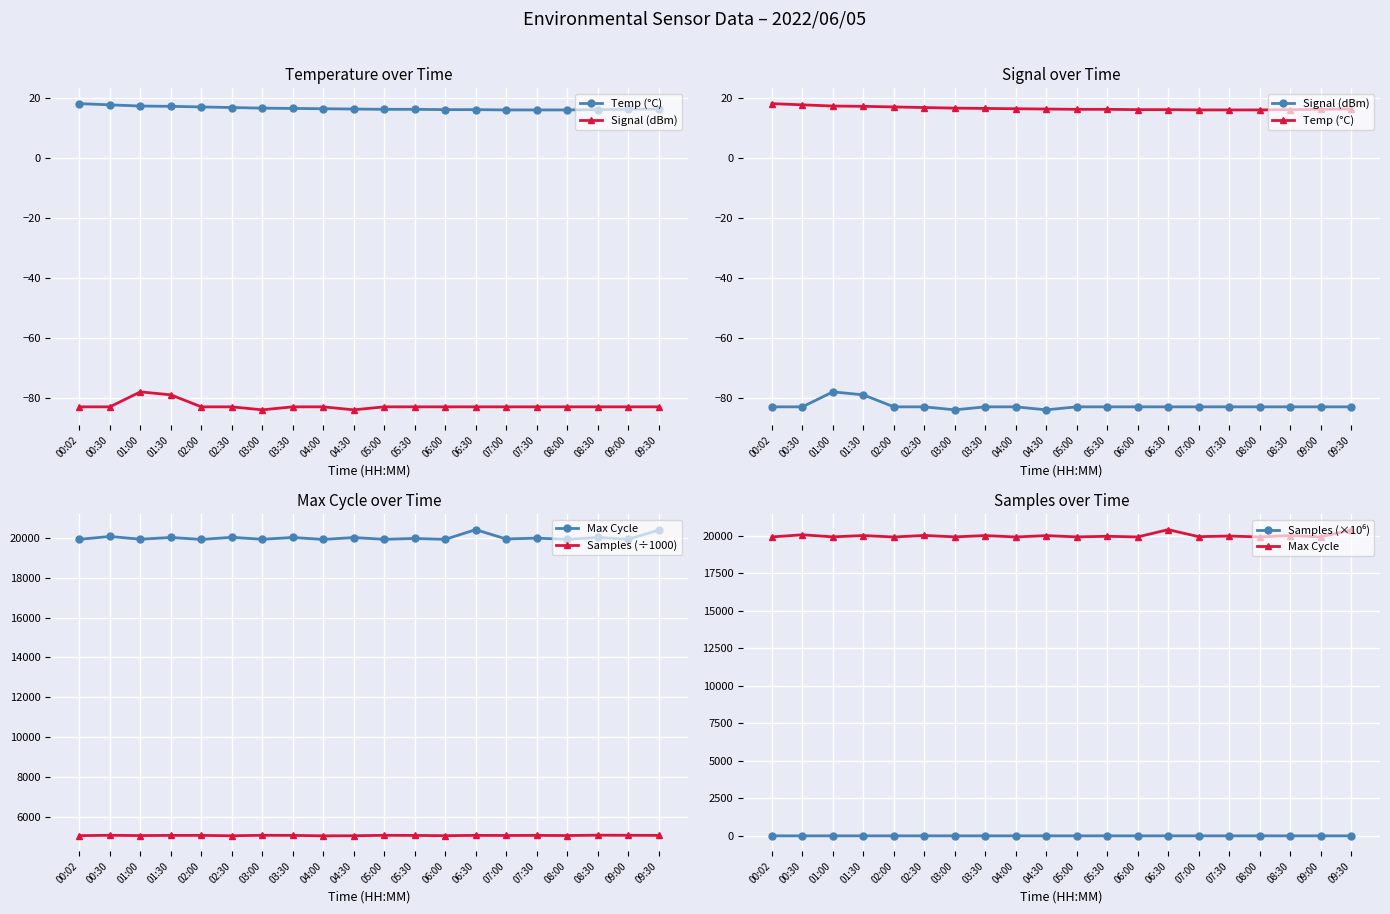

Which category has the lowest value across all series?

03:00